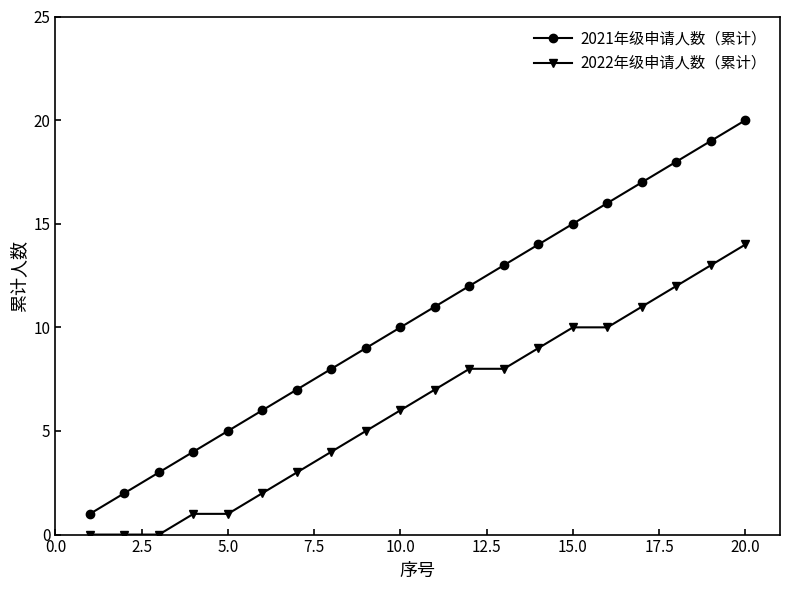

Does the chart display data point markers on the line(s)?

Yes